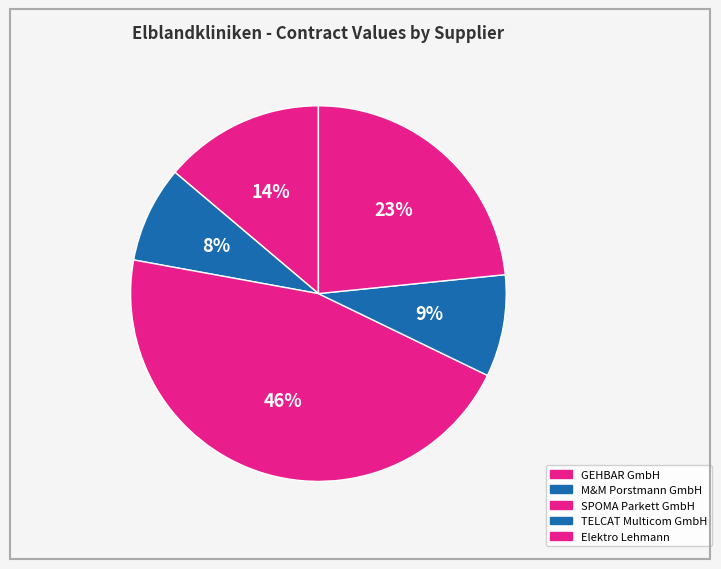

Does any single category account for the majority?

No